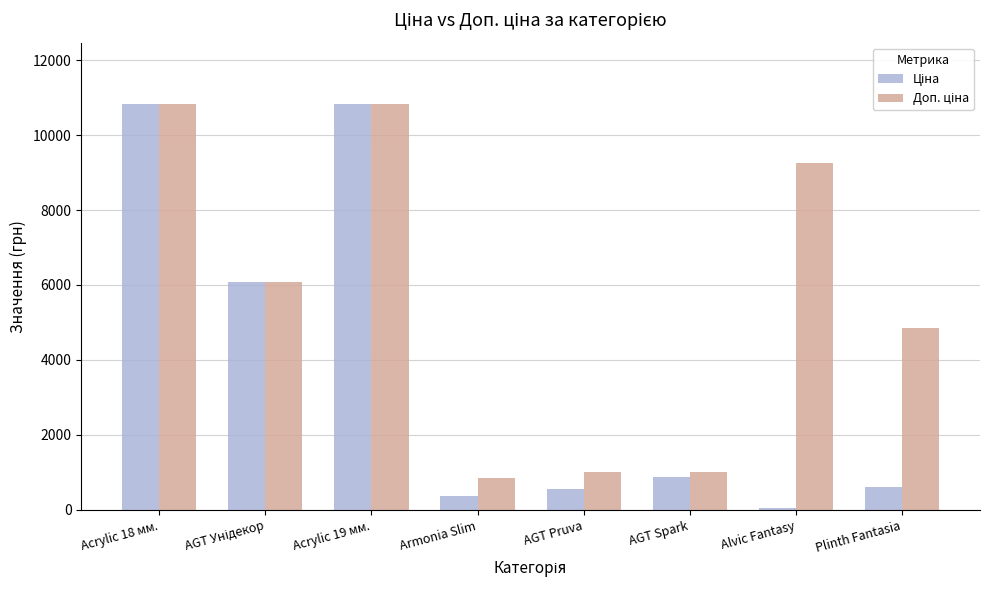

What is the label of the 7th bar from the left?

Alvic Fantasy